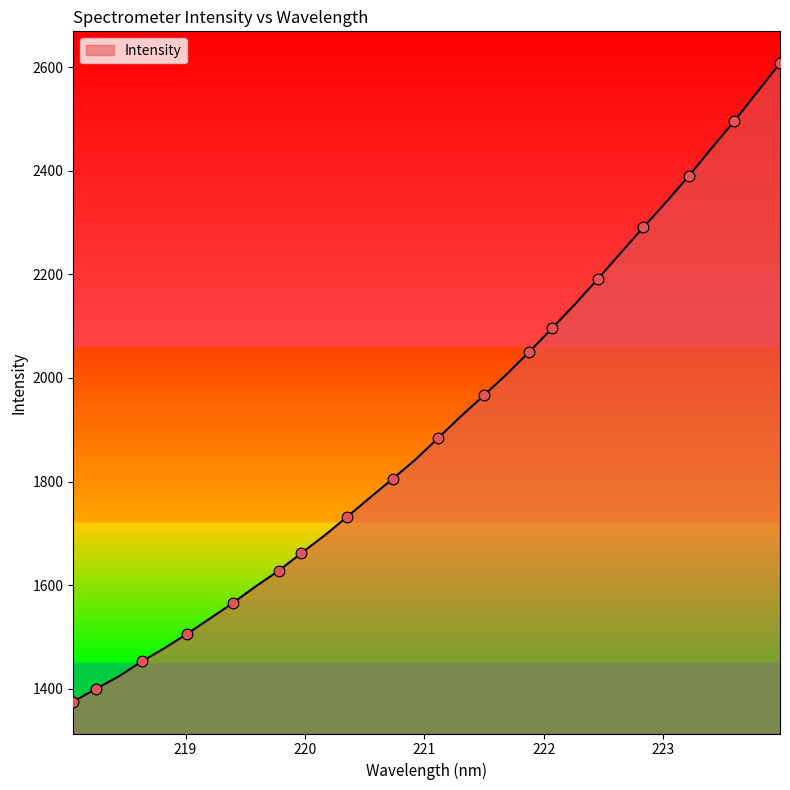

What is the smallest value displayed?

1375.1